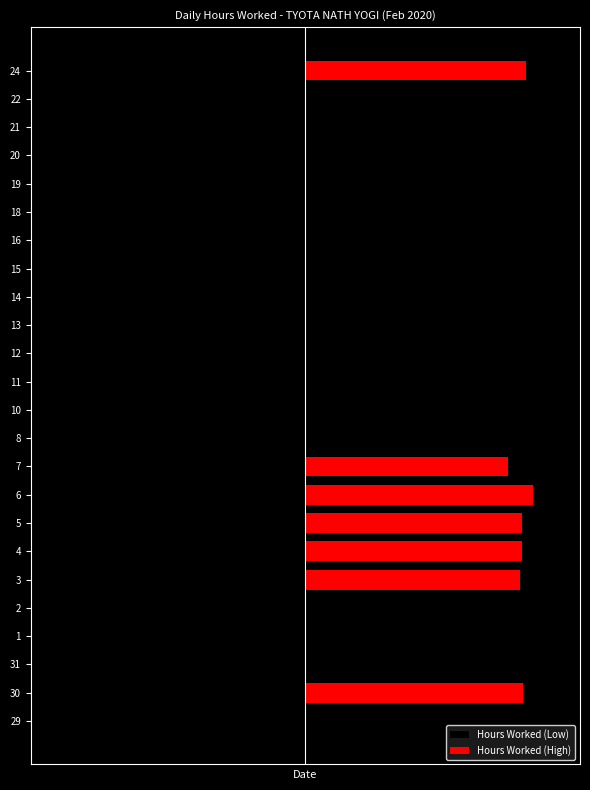

Rank the series at 30 from lowest to highest value.

Hours Worked (Low), Hours Worked (High)